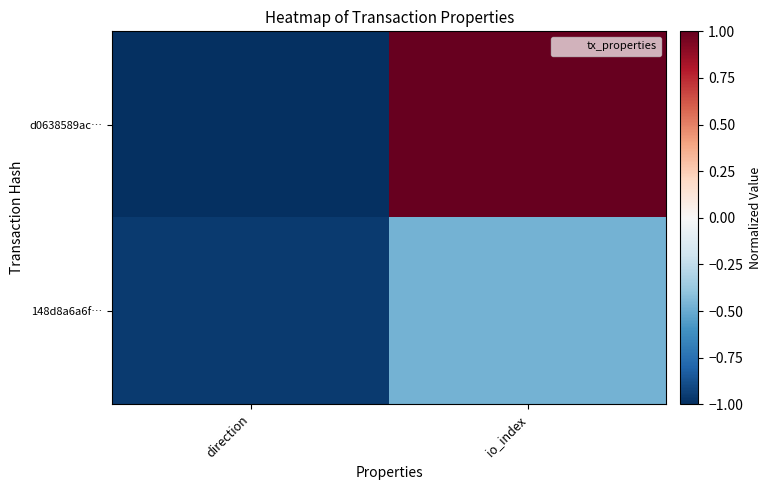

At how many categories does at least one series exceed 0?

1